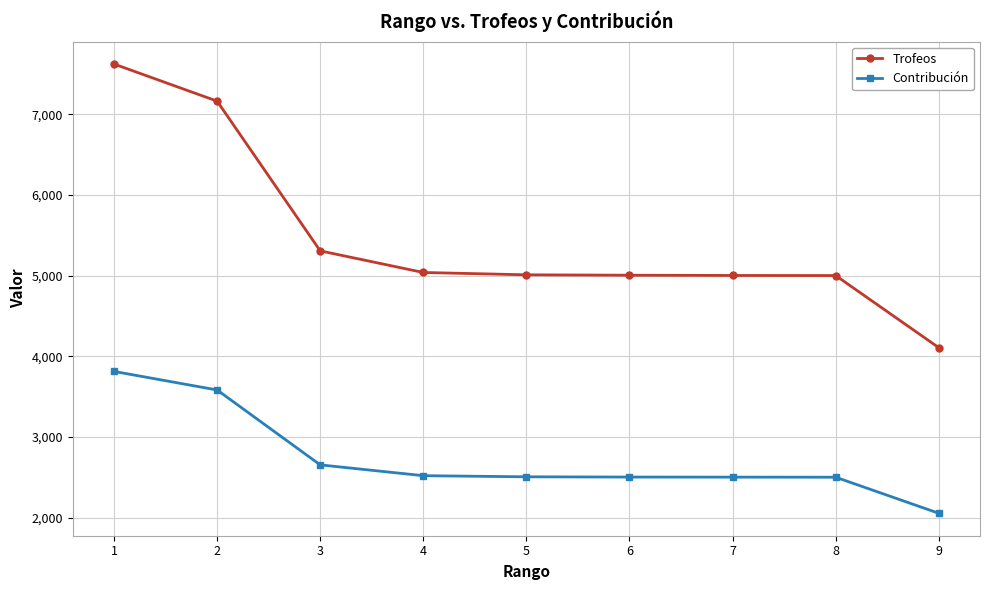

Which series has the widest spread of values?

Trofeos